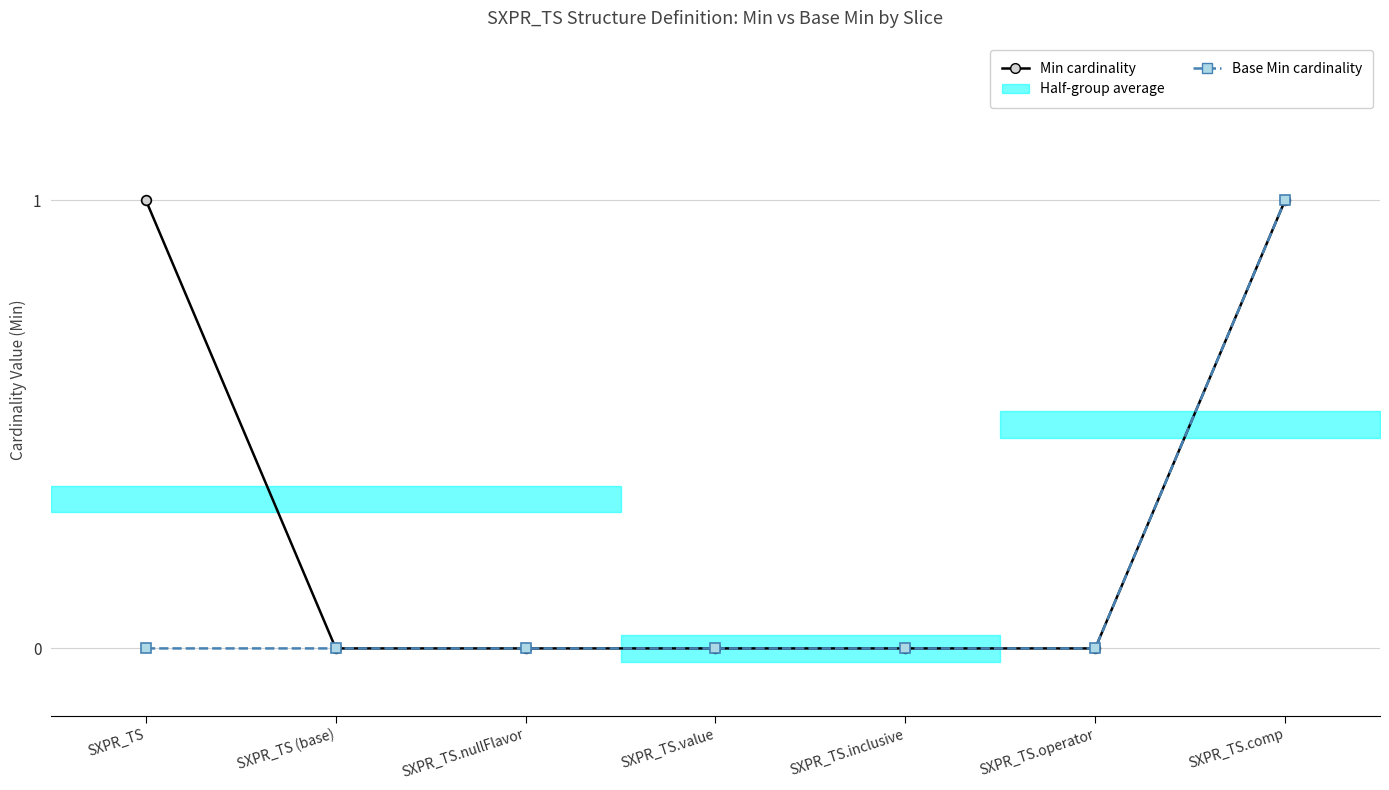

Does the chart display data point markers on the line(s)?

Yes